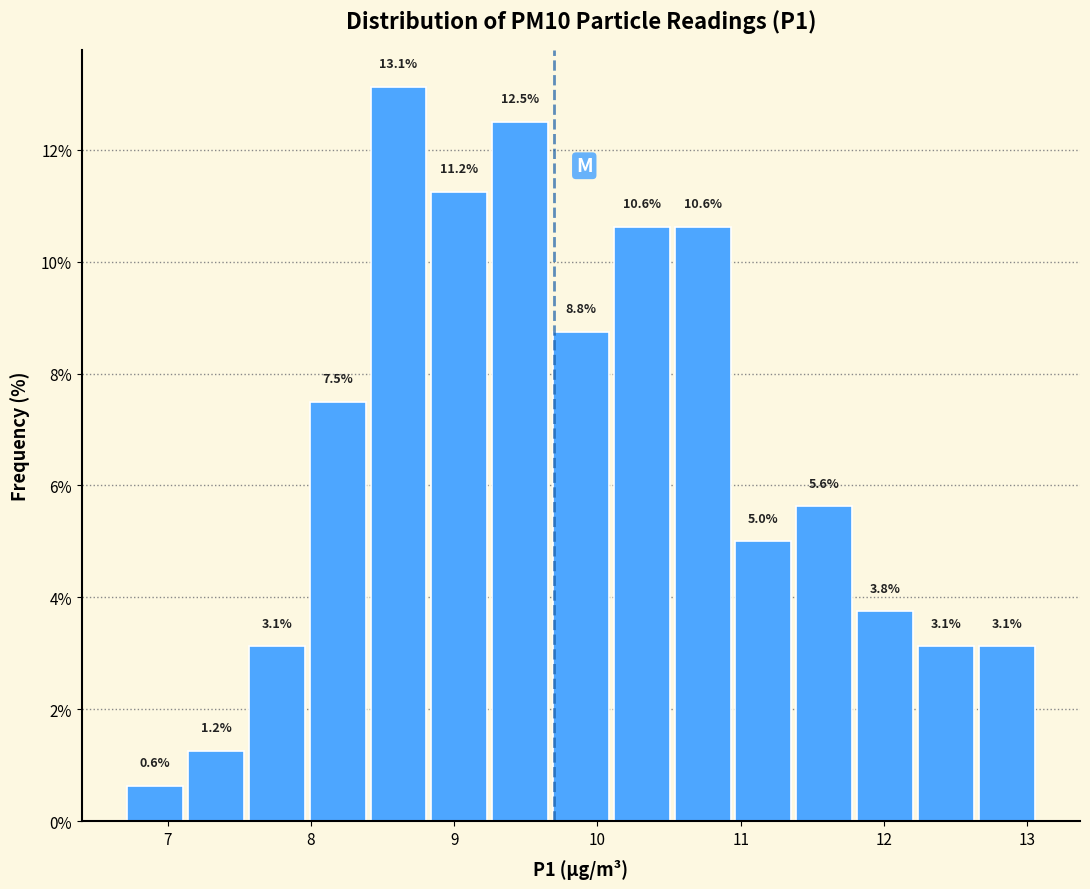

Reading left to right, list every bar in this chart as the range it spans on the x-axis followed by its height. The bar edges are not printed on the chart, so give them approximately, as read against the axis.

6.7 to 7.1: 0.6
7.1 to 7.5: 1.2
7.5 to 8.0: 3.1
8.0 to 8.4: 7.5
8.4 to 8.8: 13.1
8.8 to 9.2: 11.2
9.2 to 9.7: 12.5
9.7 to 10.1: 8.8
10.1 to 10.5: 10.6
10.5 to 10.9: 10.6
10.9 to 11.4: 5.0
11.4 to 11.8: 5.6
11.8 to 12.2: 3.8
12.2 to 12.6: 3.1
12.6 to 13.1: 3.1